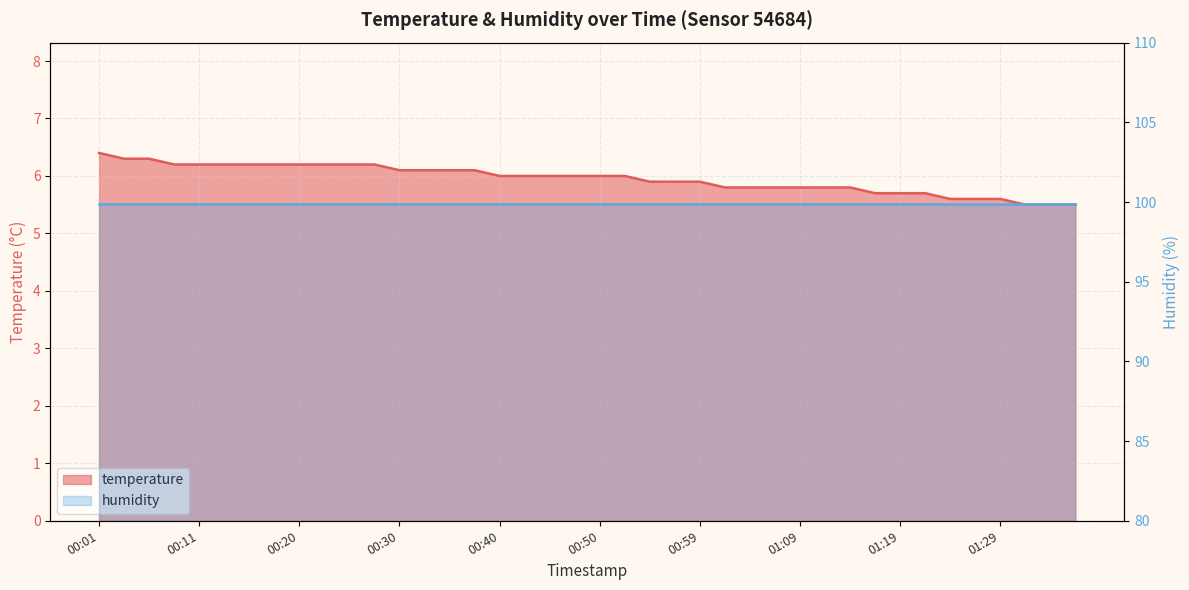

List the labels in order of value, smallest first.

01:31, 01:34, 01:36, 01:24, 01:26, 01:29, 01:17, 01:19, 01:21, 01:02, 01:04, 01:07, 01:09, 01:12, 01:14, 00:55, 00:57, 00:59, 00:40, 00:42, 00:45, 00:47, 00:50, 00:52, 00:30, 00:33, 00:35, 00:37, 00:08, 00:11, 00:13, 00:15, 00:18, 00:20, 00:23, 00:25, 00:28, 00:03, 00:06, 00:01